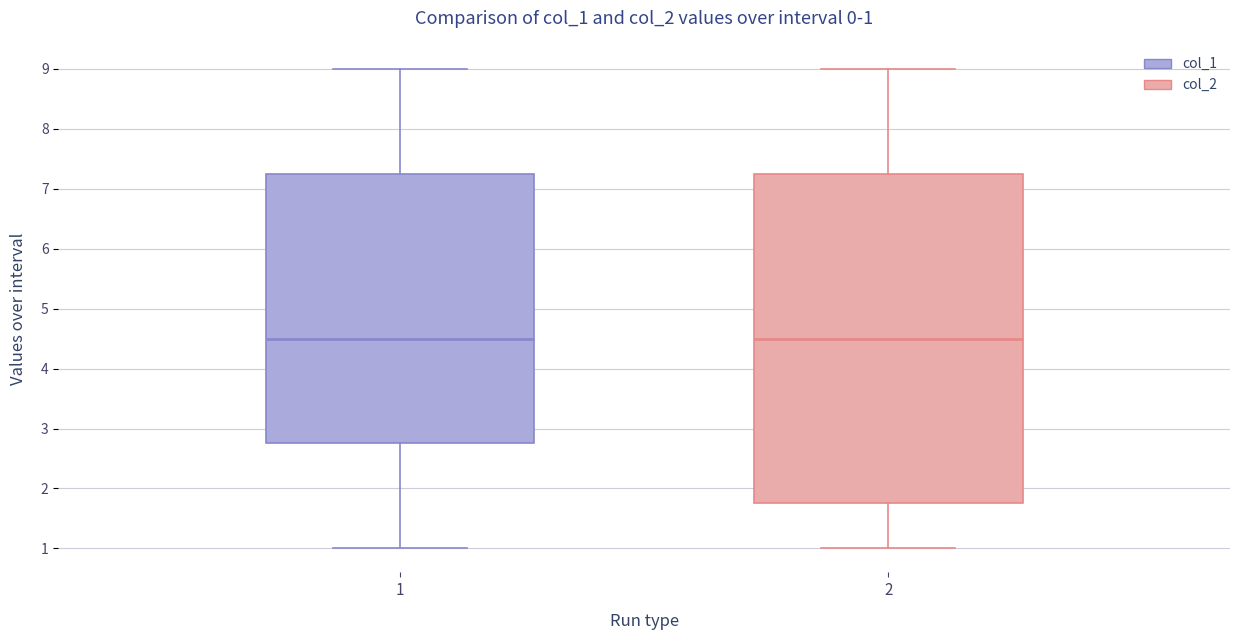

Comparing the boxes themselves (not the whiskers), which one is the tallest?

2